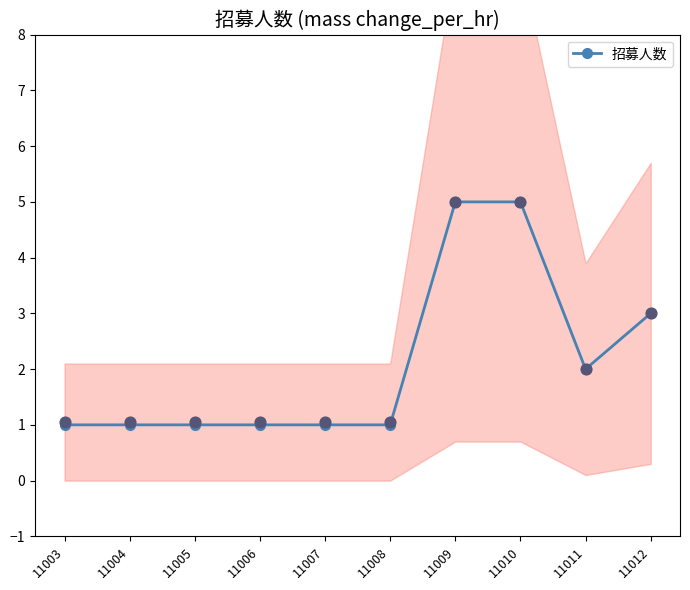

Approximately how many times larger is the value at 11005 compared to 11012?

0.3